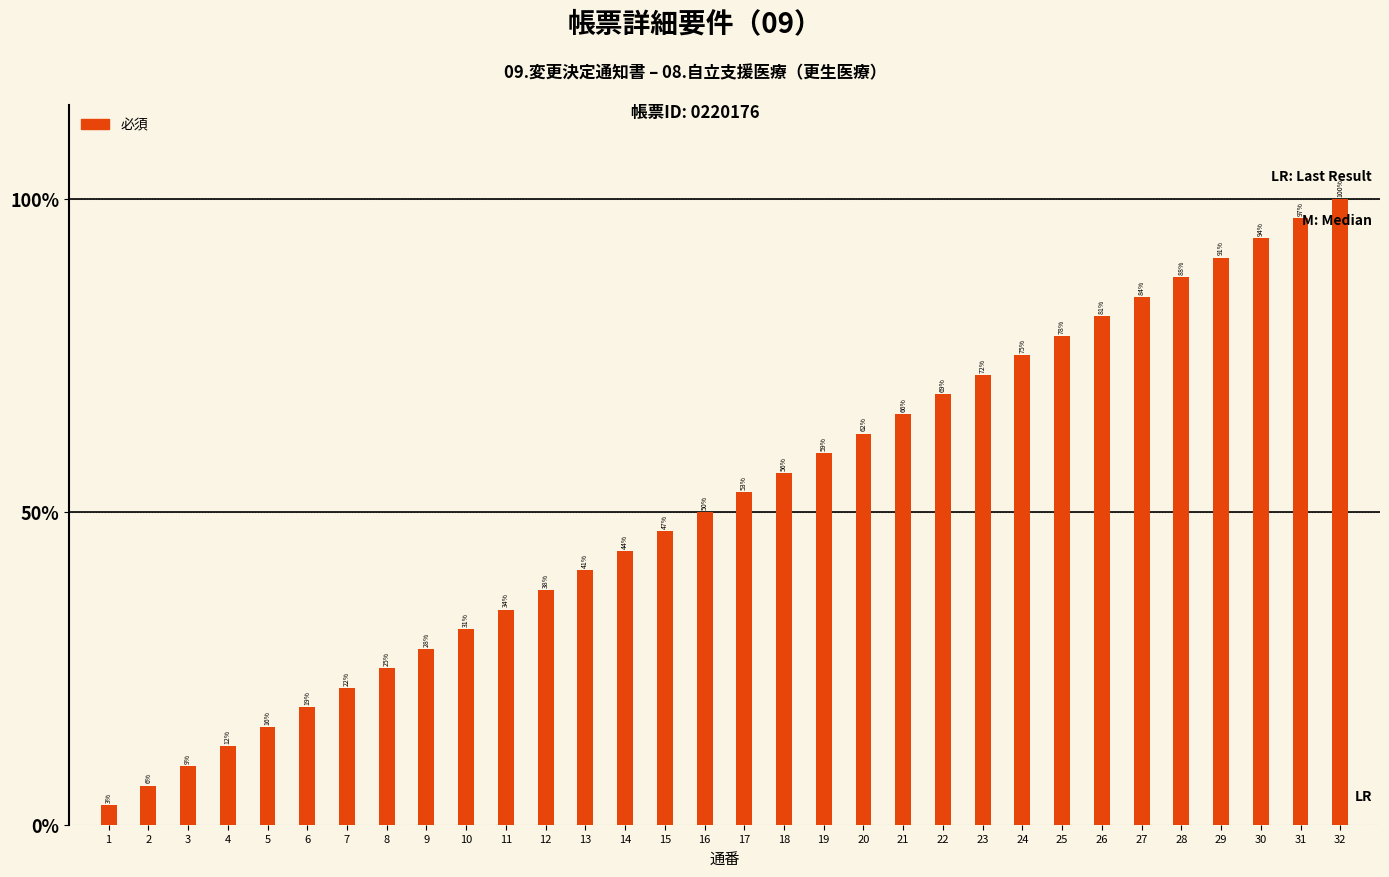

What is the difference between the second highest and second lowest values?

90.6